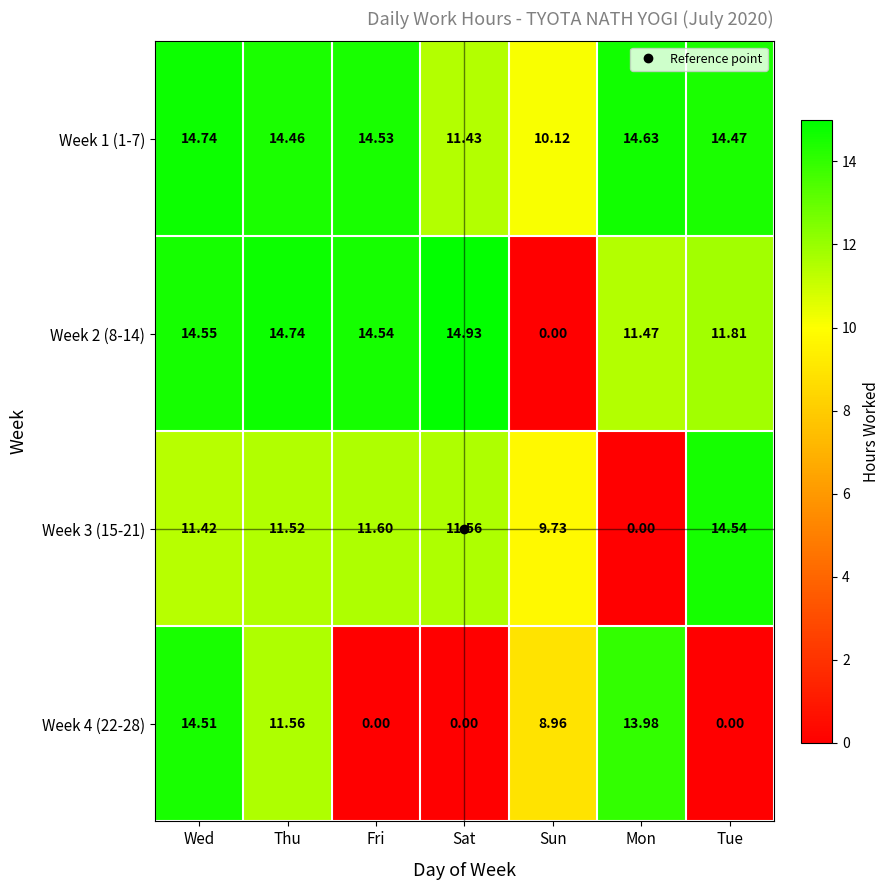

At which label is Week 3 (15-21) closest to 7?

Sun